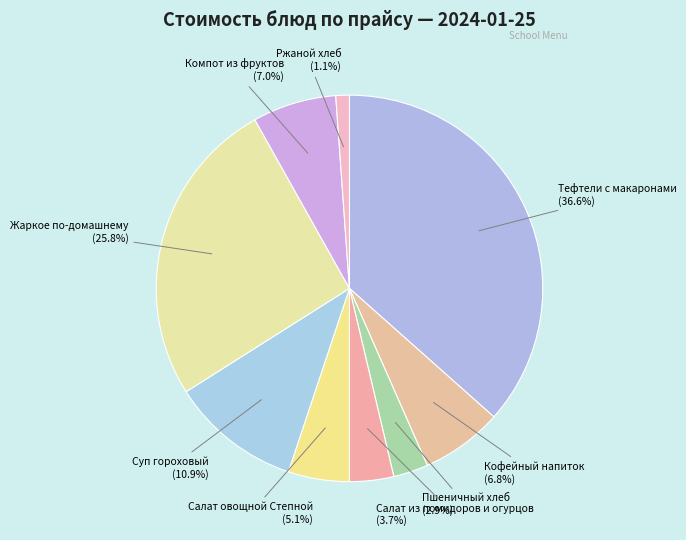

To the nearest percent, what is the average slice percentage?

11%